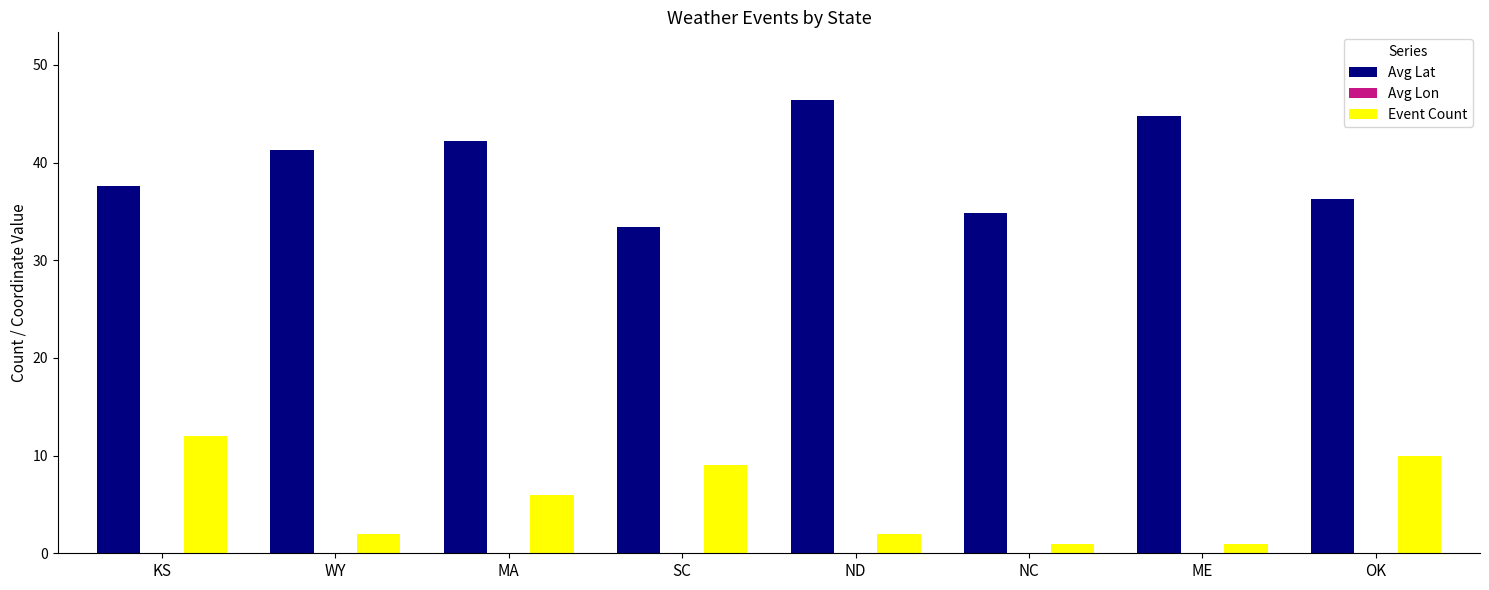

Rank the categories by Avg Lat value from lowest to highest.

SC, NC, OK, KS, WY, MA, ME, ND